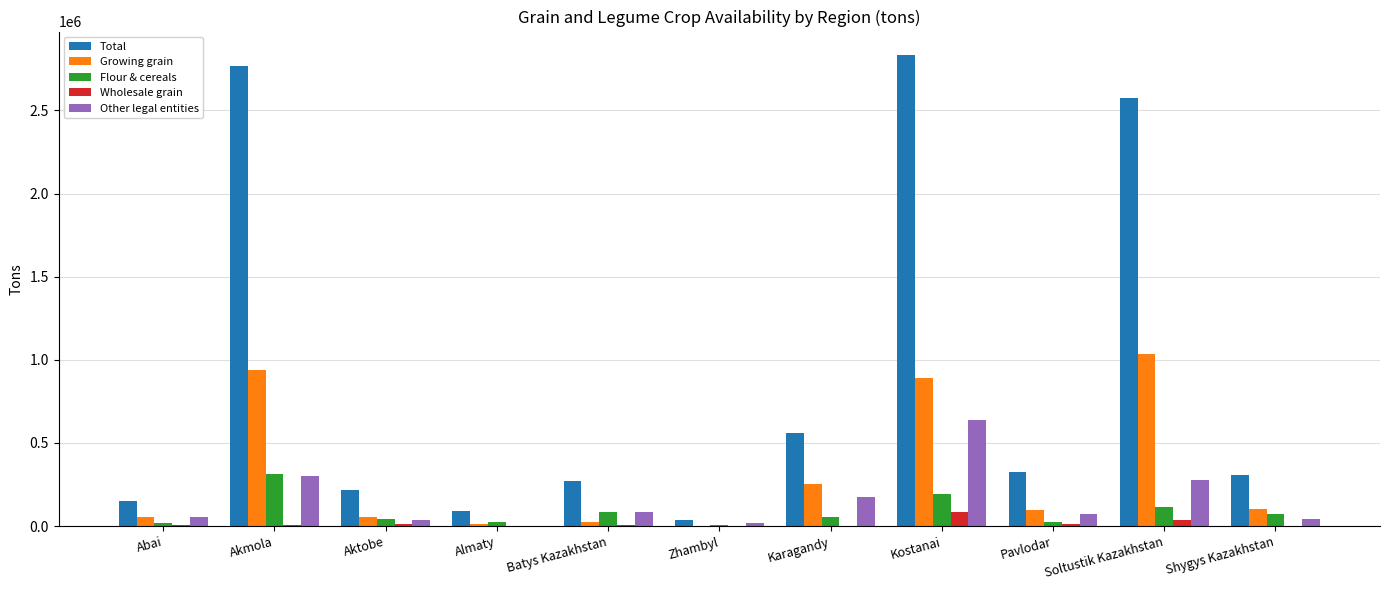

How many values in the Wholesale grain series exceed 5224?

6